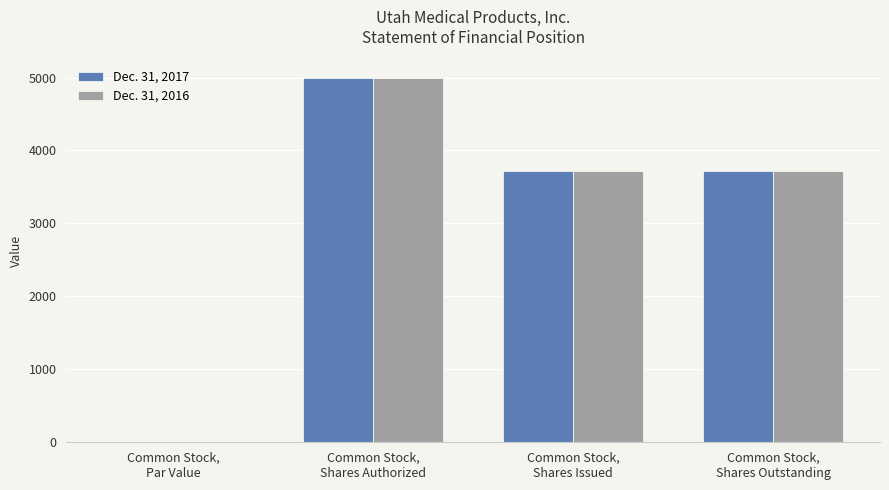

What is the highest value of the Dec. 31, 2016 series?

5000.0